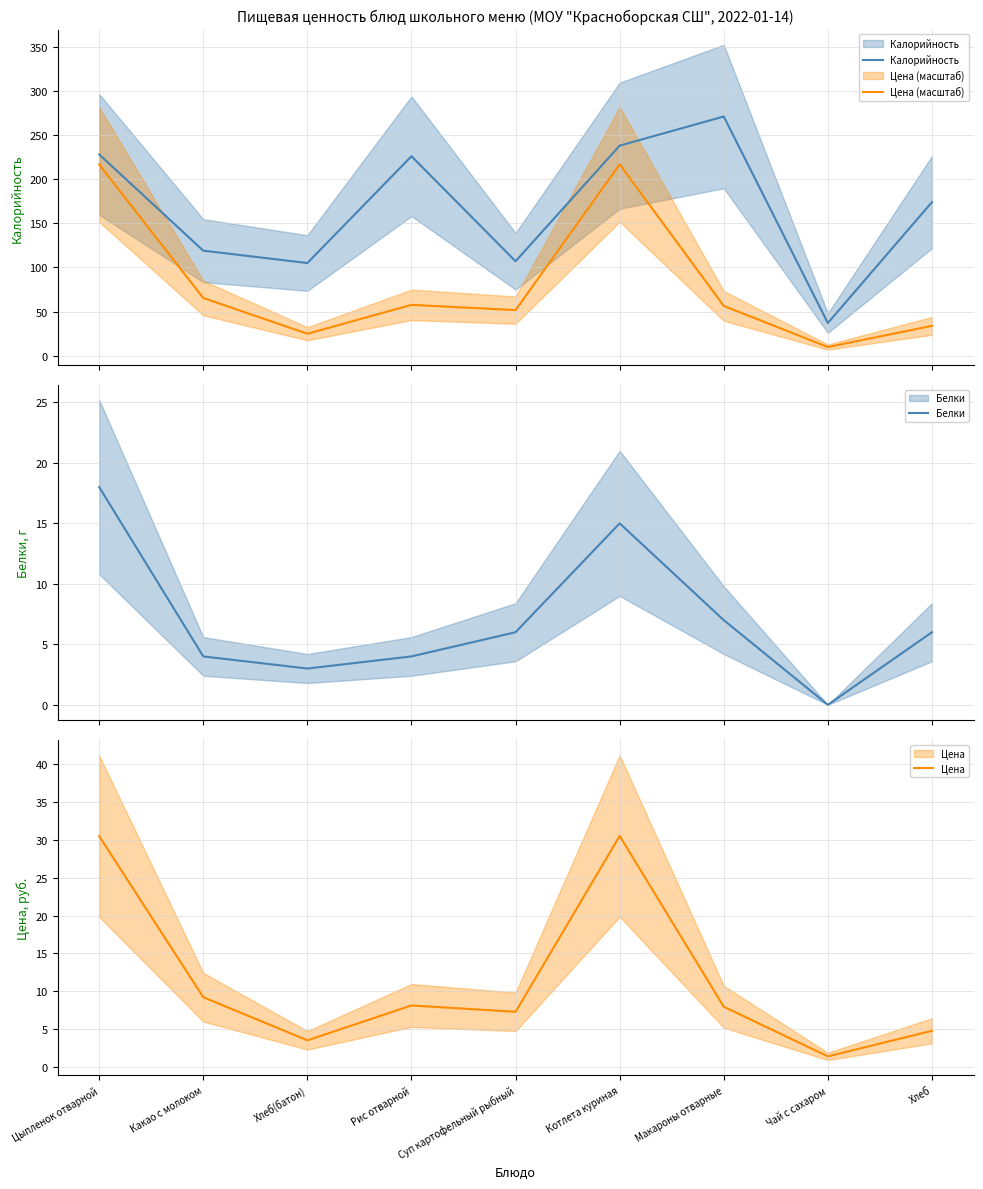

At which category does the chart reach its minimum across all series?

Чай с сахаром